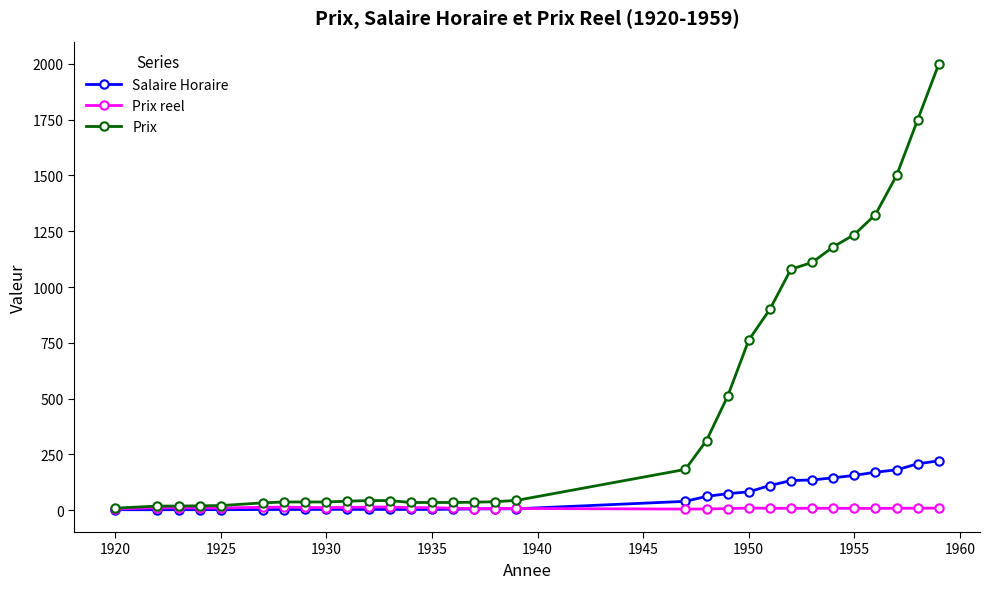

List the series in order of their peak value, highest first.

Prix, Salaire Horaire, Prix reel